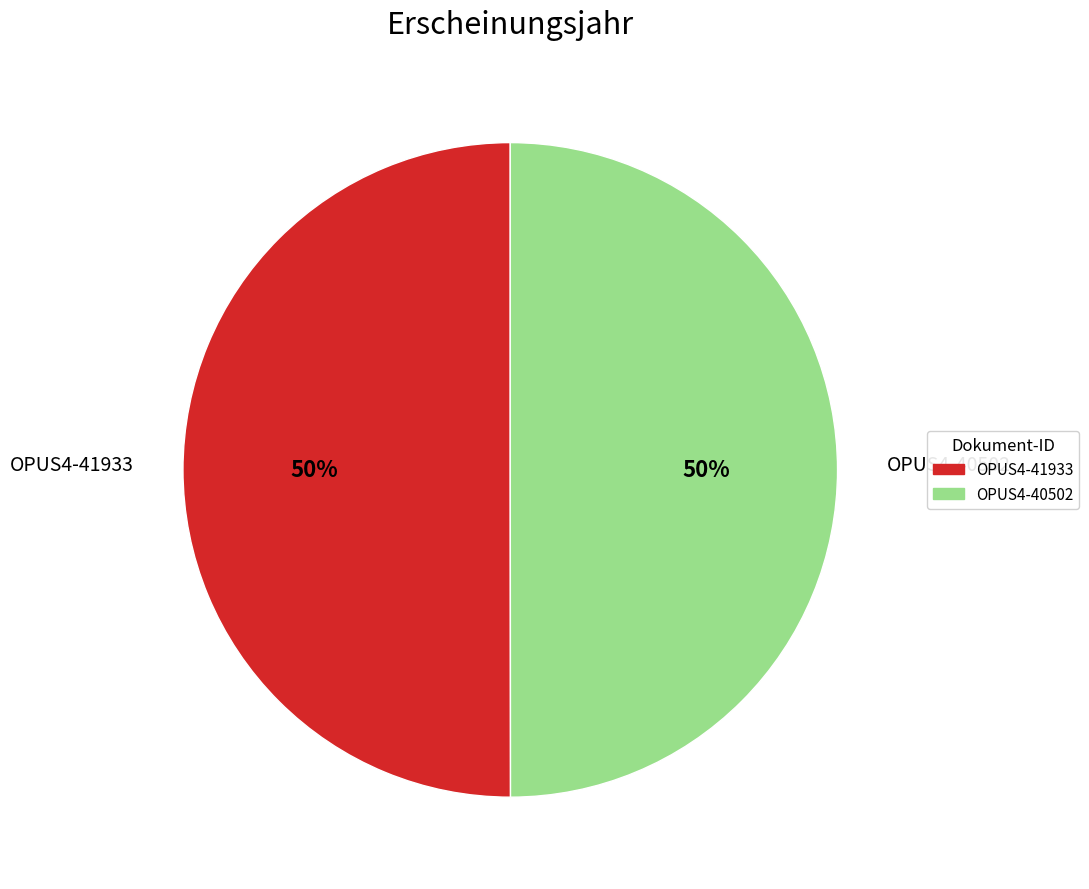

How many segments does this pie chart have?

2